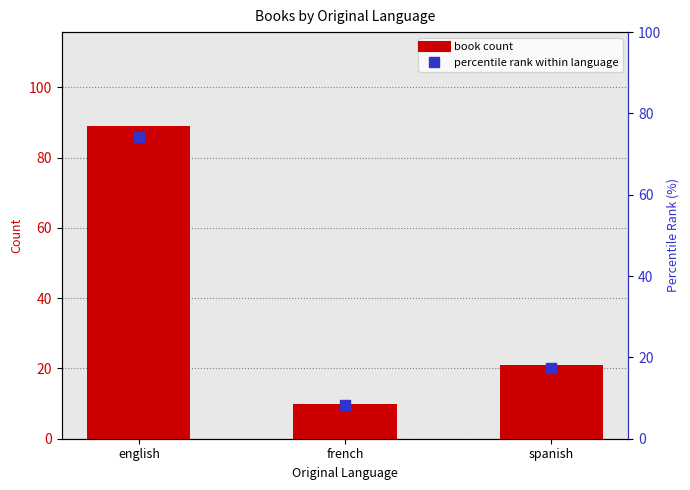

Which series reaches the minimum Y coordinate?

percentile rank within language